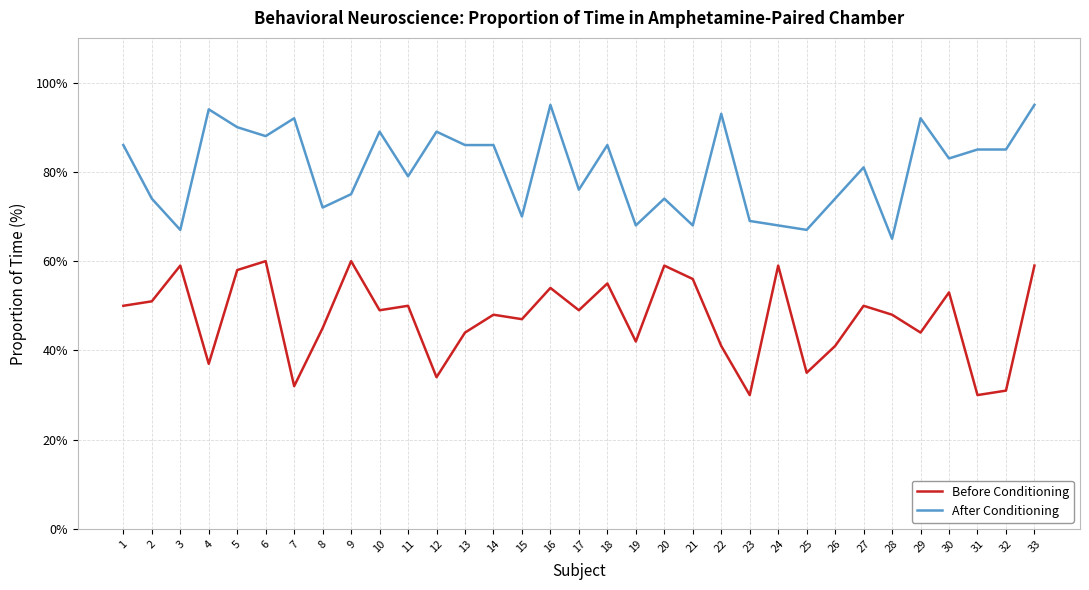

Is this an area chart (filled region under the line)?

No